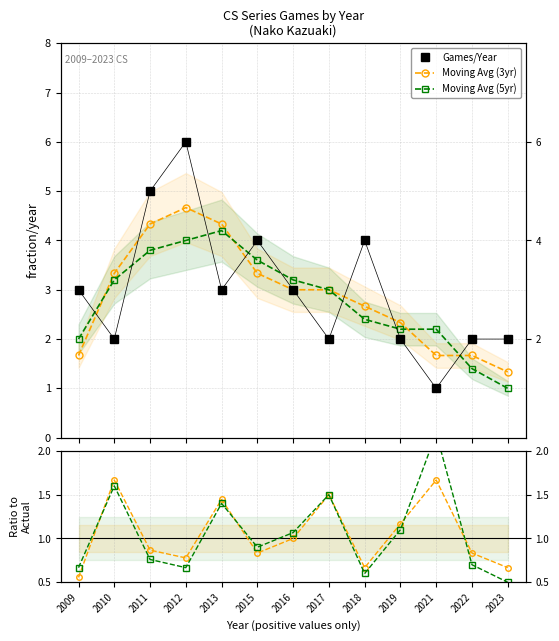

Reading right to left, what are all the values shown in this chart?

Games/Year: 2023=2.0	2022=2.0	2021=1.0	2019=2.0	2018=4.0	2017=2.0	2016=3.0	2015=4.0	2013=3.0	2012=6.0	2011=5.0	2010=2.0	2009=3.0
Moving Avg (3yr): 2023=1.3	2022=1.7	2021=1.7	2019=2.3	2018=2.7	2017=3.0	2016=3.0	2015=3.3	2013=4.3	2012=4.7	2011=4.3	2010=3.3	2009=1.7
Moving Avg (5yr): 2023=1.0	2022=1.4	2021=2.2	2019=2.2	2018=2.4	2017=3.0	2016=3.2	2015=3.6	2013=4.2	2012=4.0	2011=3.8	2010=3.2	2009=2.0
MovAvg3/Actual: 2023=0.7	2022=0.8	2021=1.7	2019=1.2	2018=0.7	2017=1.5	2016=1.0	2015=0.8	2013=1.4	2012=0.8	2011=0.9	2010=1.7	2009=0.6
MovAvg5/Actual: 2023=0.5	2022=0.7	2021=2.2	2019=1.1	2018=0.6	2017=1.5	2016=1.1	2015=0.9	2013=1.4	2012=0.7	2011=0.8	2010=1.6	2009=0.7